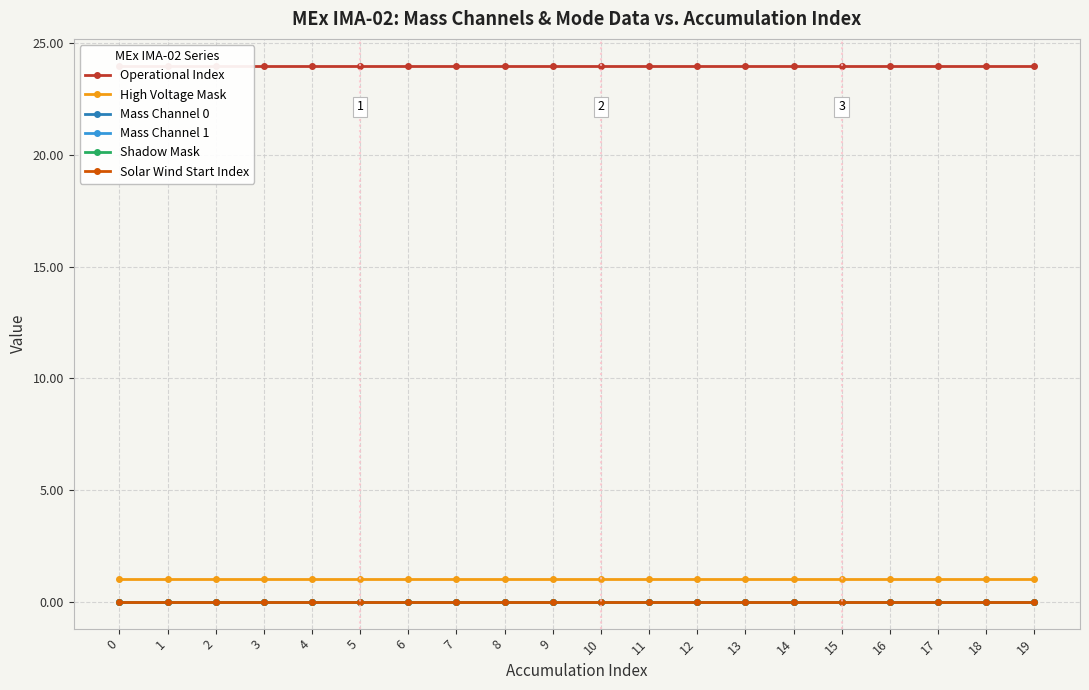

How many data points does each series have?

20